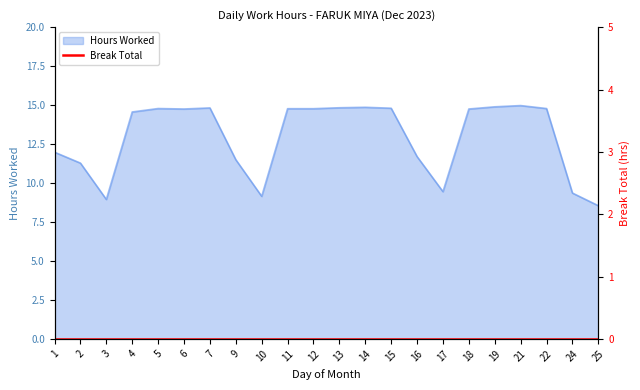

True or false: the data shows 14.6 at 4.

True